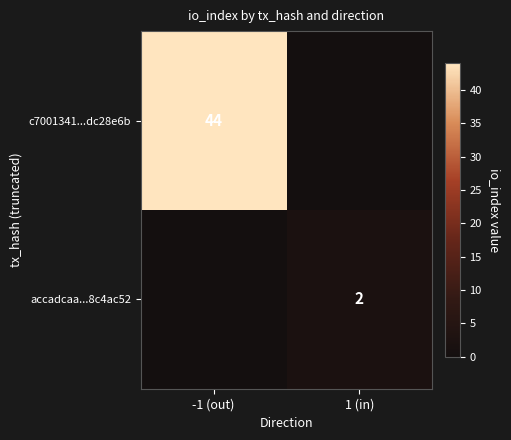

True or false: accadcaa...8c4ac52 has a value of 3 at 1 (in).

False